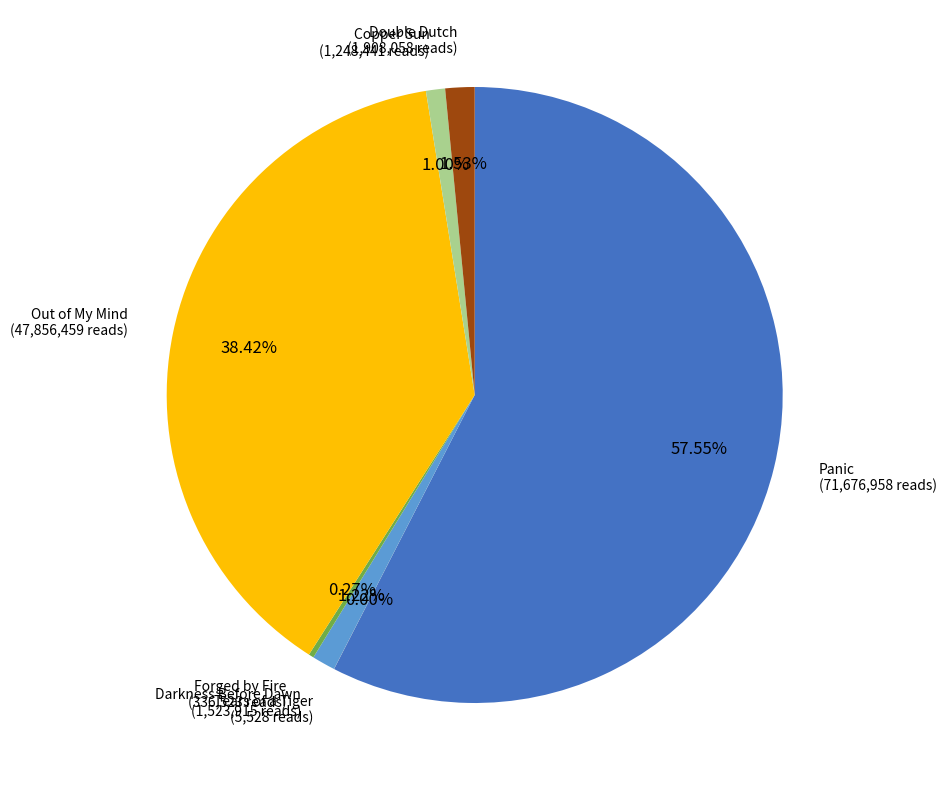

Is there any slice that represents more than half of the pie?

Yes